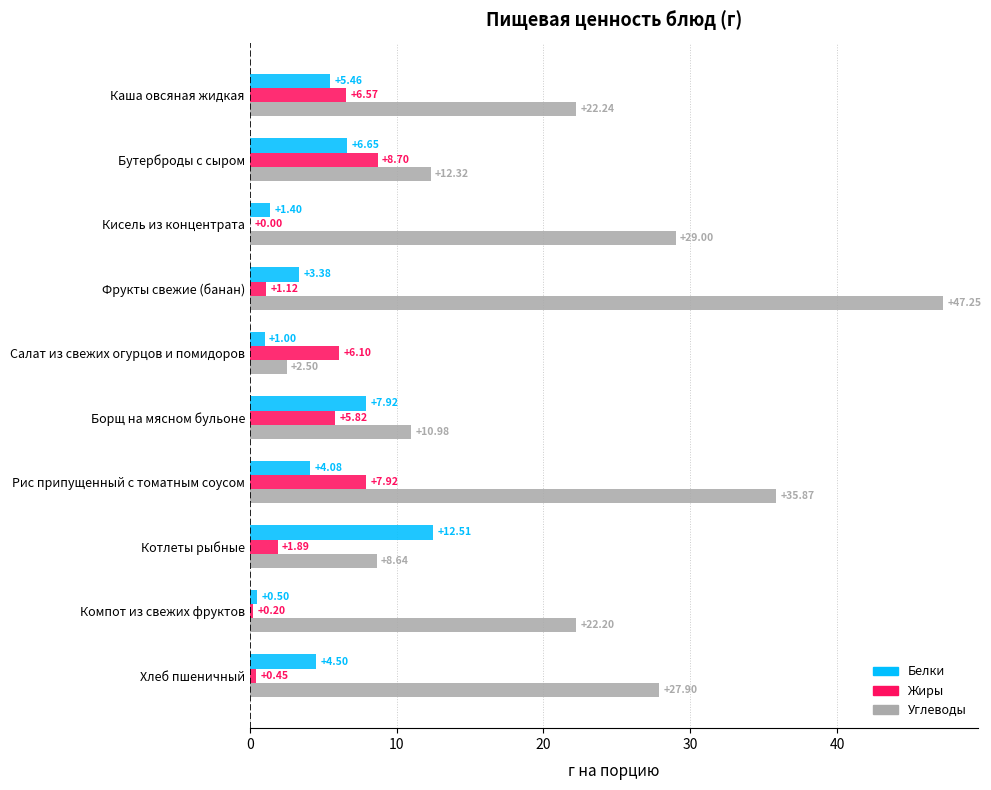

How many values in the Белки series exceed 4?

6